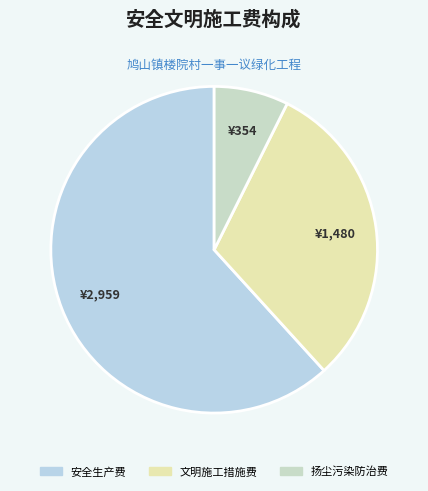

Is the sum of 安全生产费 and 文明施工措施费 greater than half?

Yes